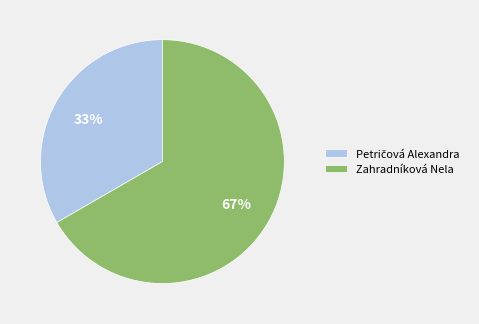

Does any single category account for the majority?

Yes